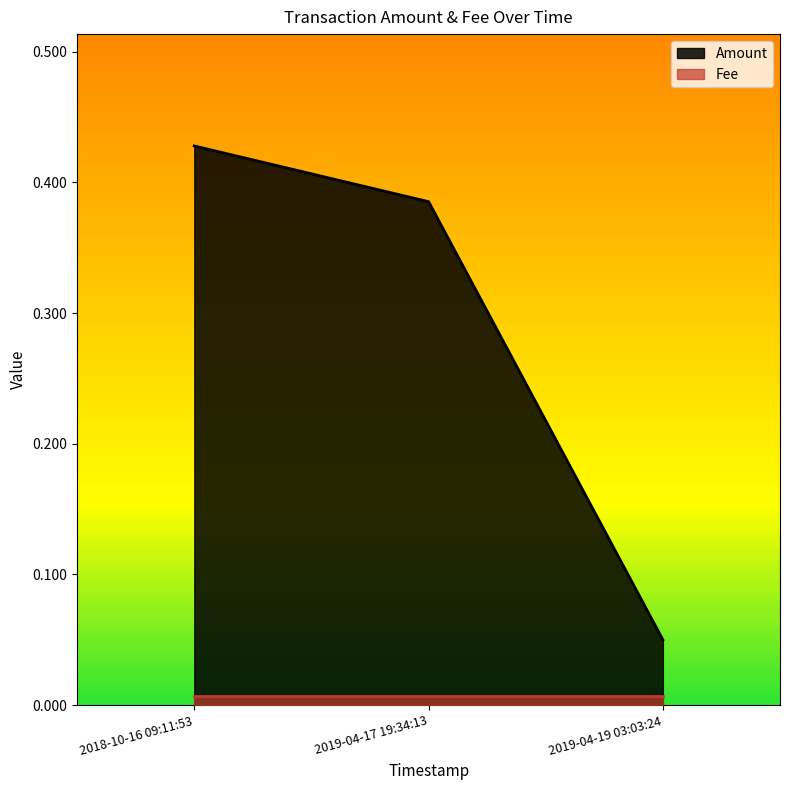

What is the average value?

0.3